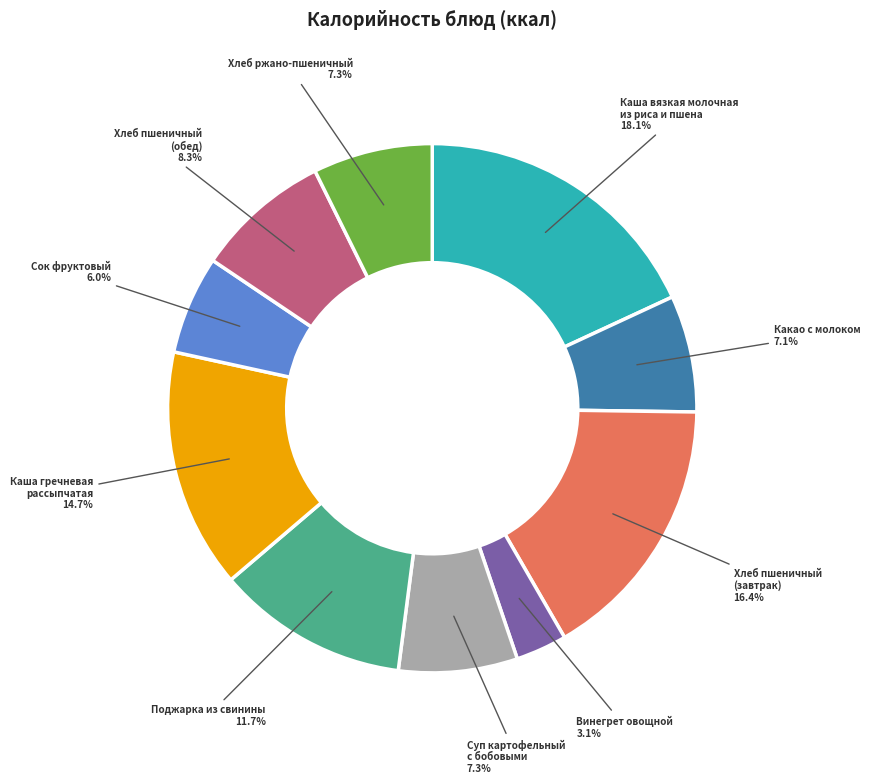

Does any single category account for the majority?

No